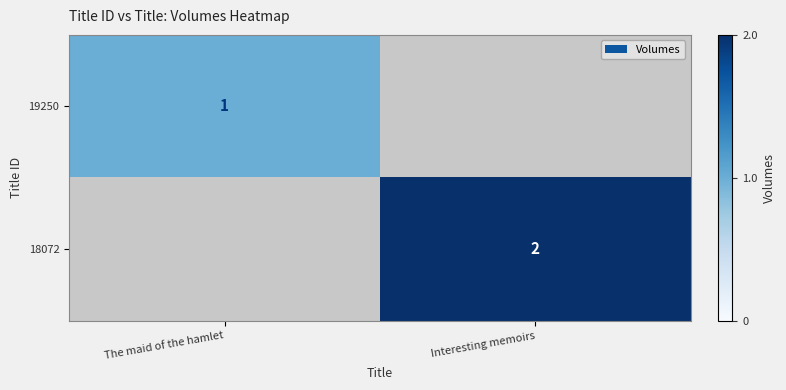

Is the value of 18072 at Interesting memoirs greater than the value of 19250 at The maid of the hamlet?

Yes